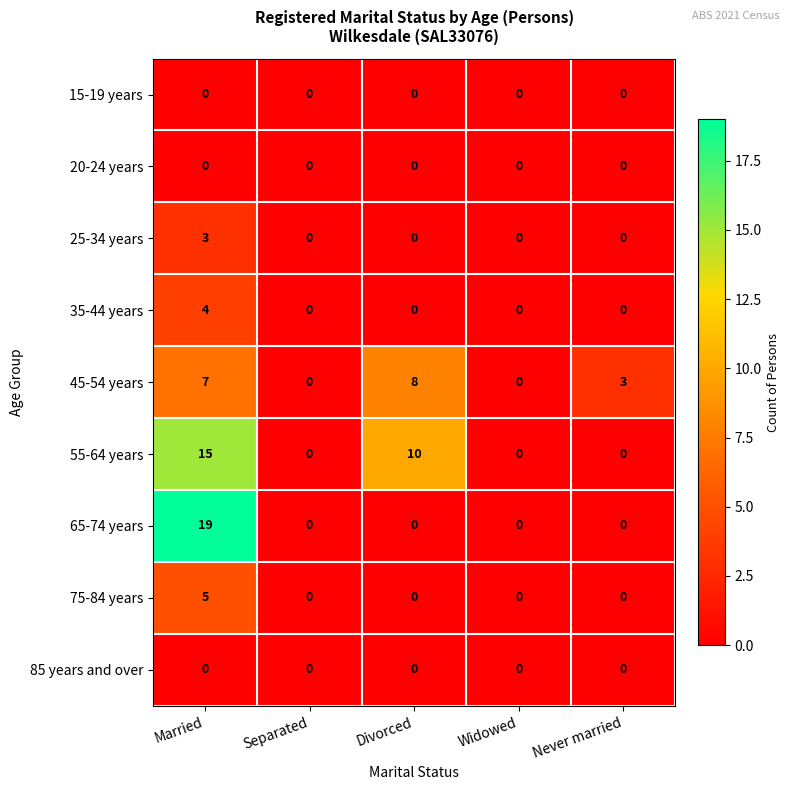

What is the greatest value displayed?

19